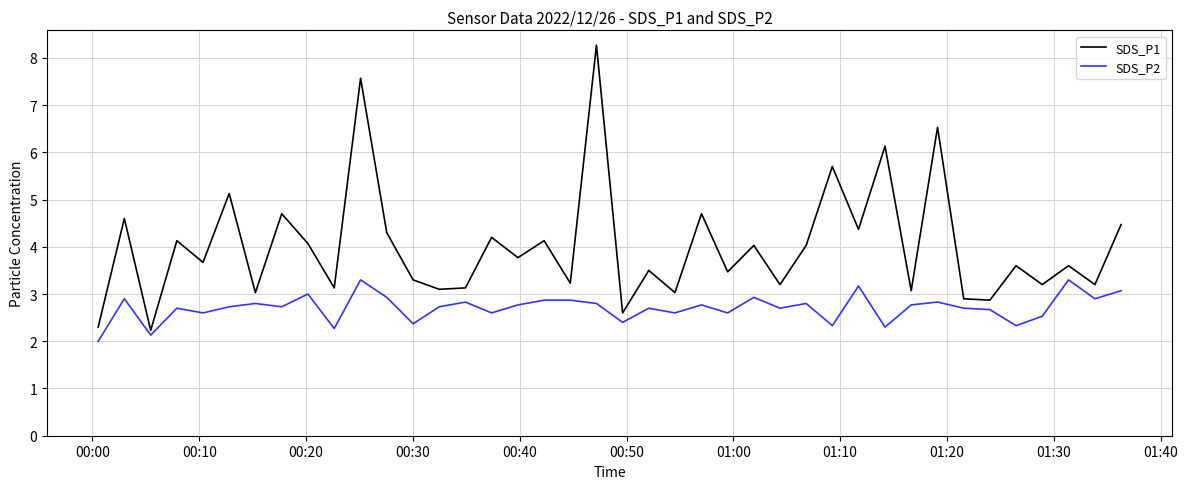

Which series has the widest spread of values?

SDS_P1